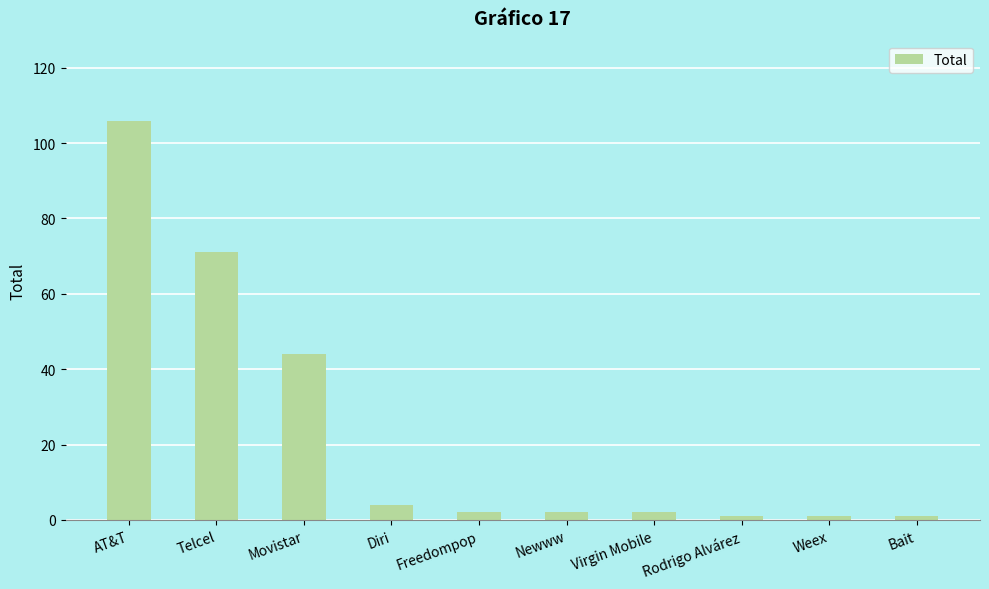

What is the greatest value displayed?

106